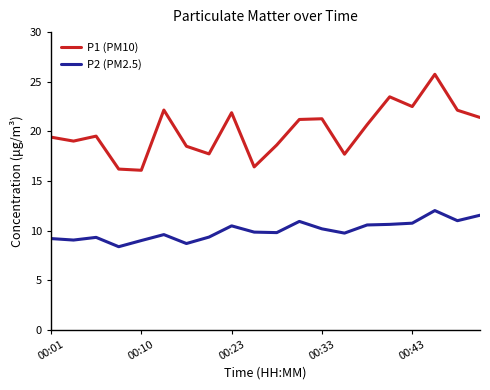

List the series in order of their peak value, lowest first.

P2 (PM2.5), P1 (PM10)